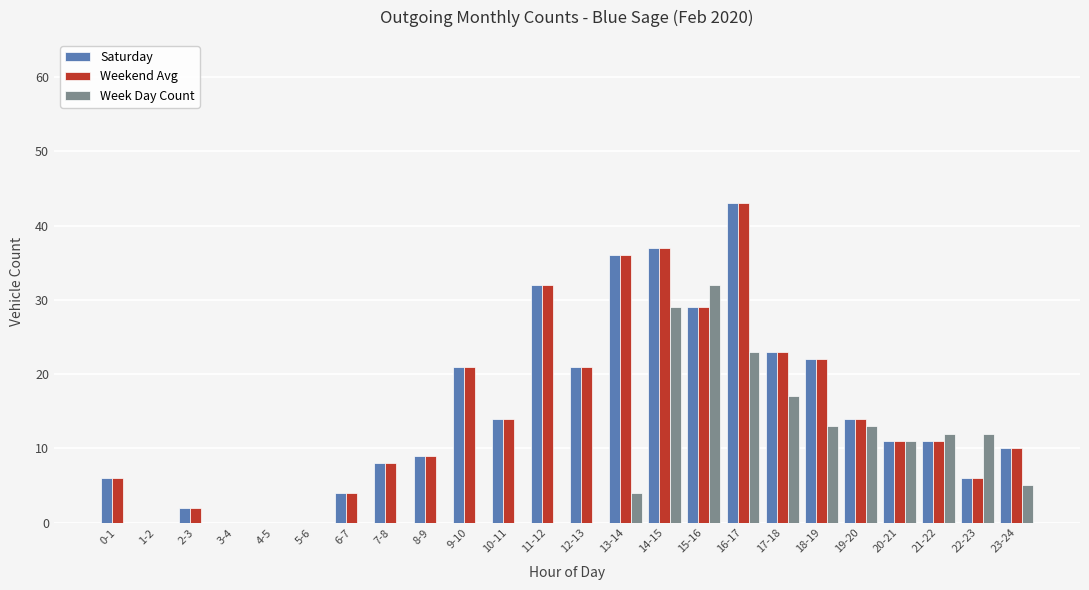

Which category has the highest value in the Week Day Count series?

15-16